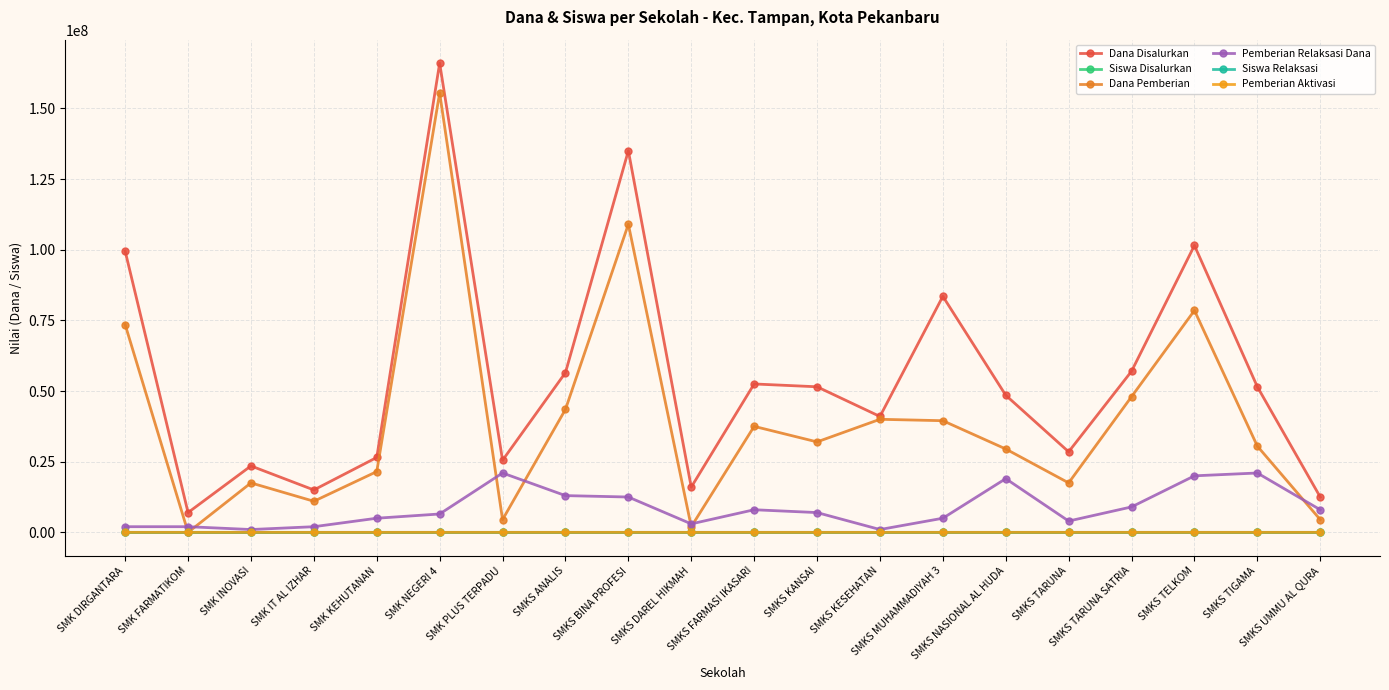

What is the value of the Siswa Disalurkan point at the 1st from the left?

102